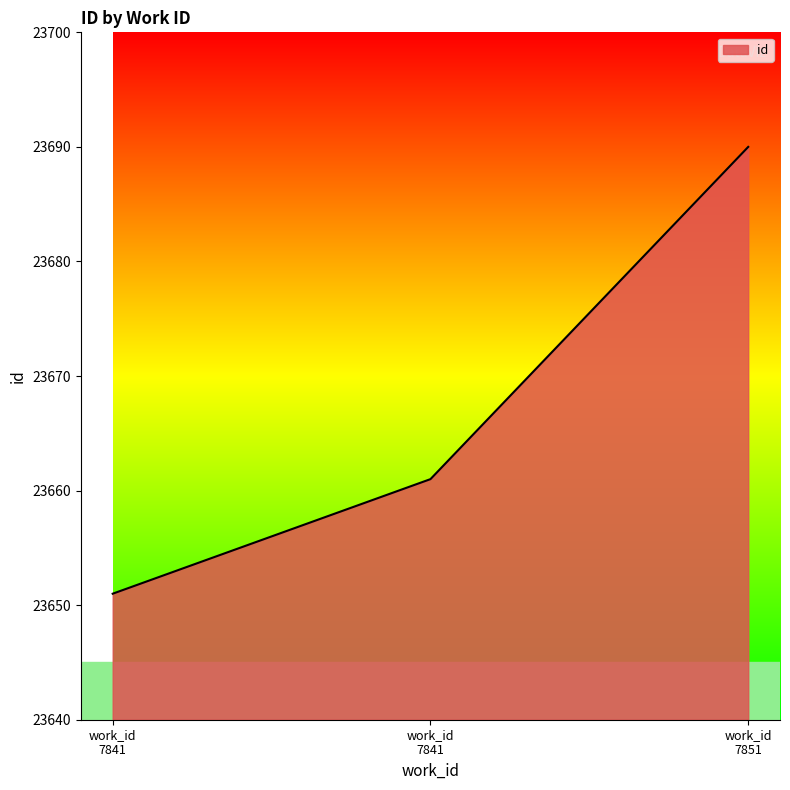

Which label corresponds to the largest value in the chart?

work_id
7851